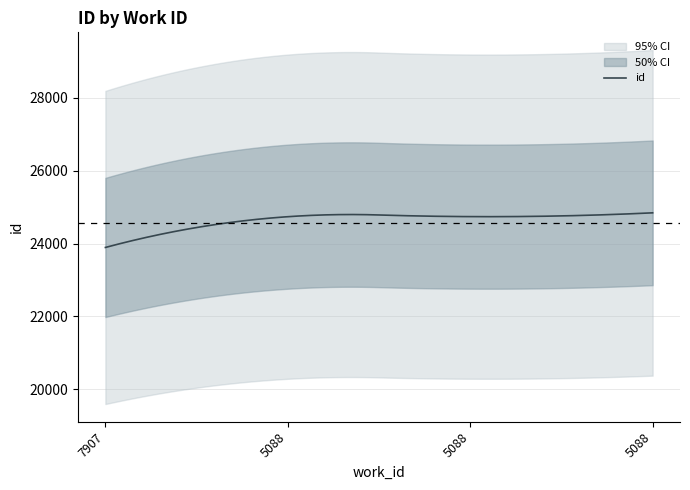

Which label corresponds to the largest value in the chart?

5088